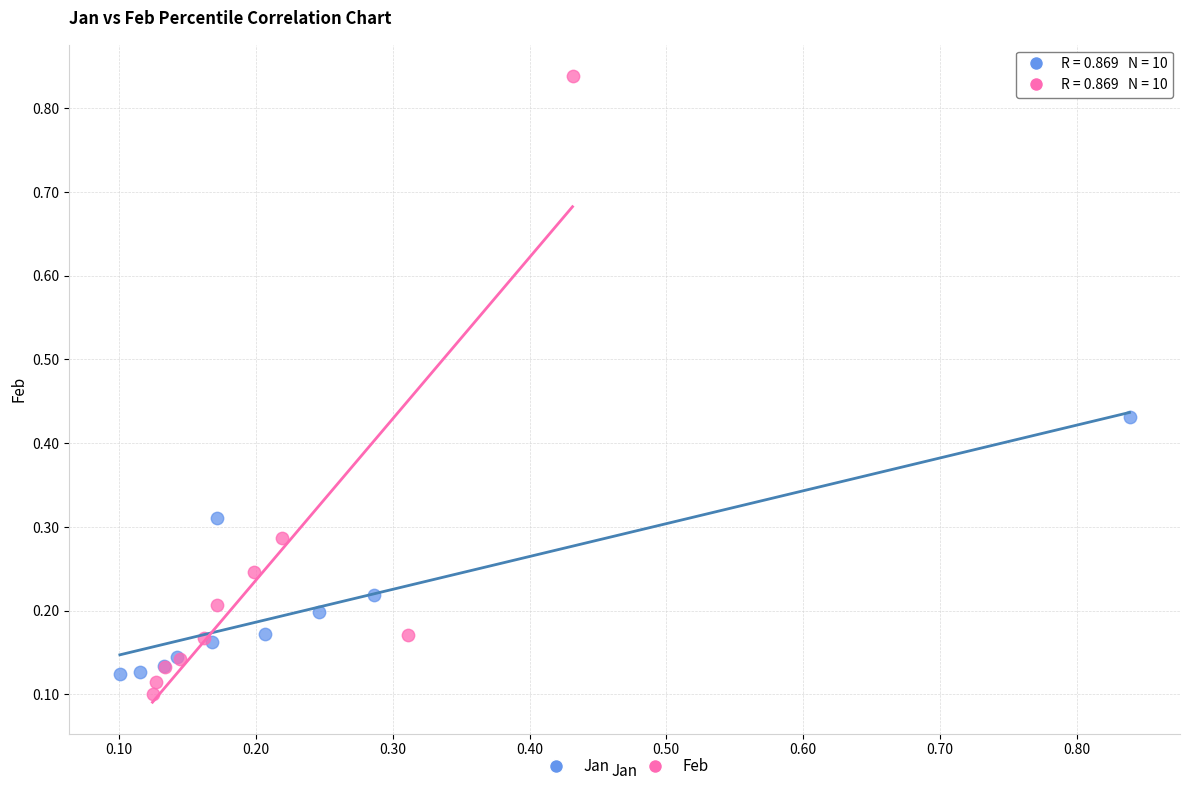

Which series has the widest spread of Y values?

Feb